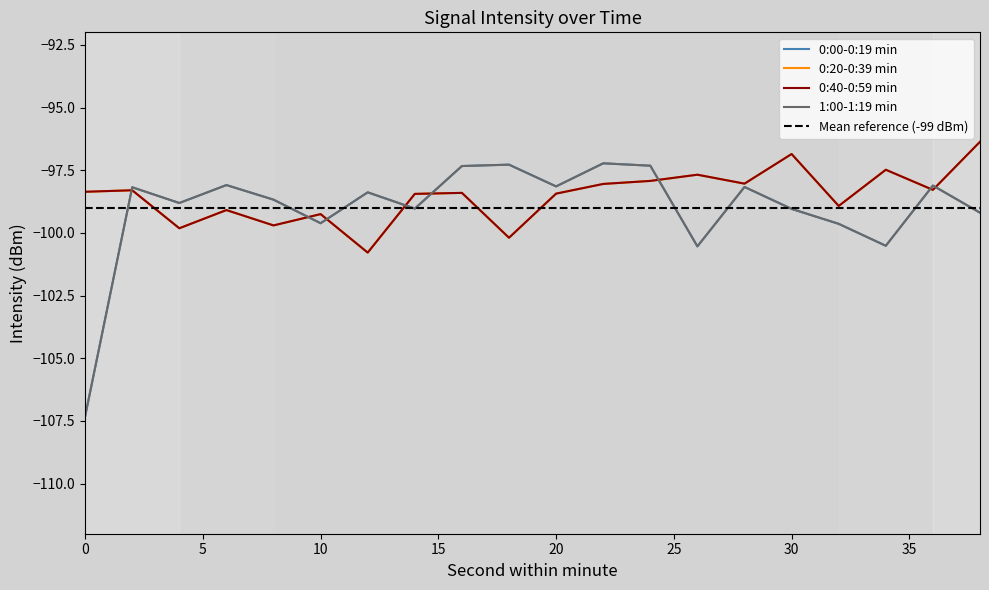

What is the difference between the 0:40-0:59 min values at 6 and 14?

0.6